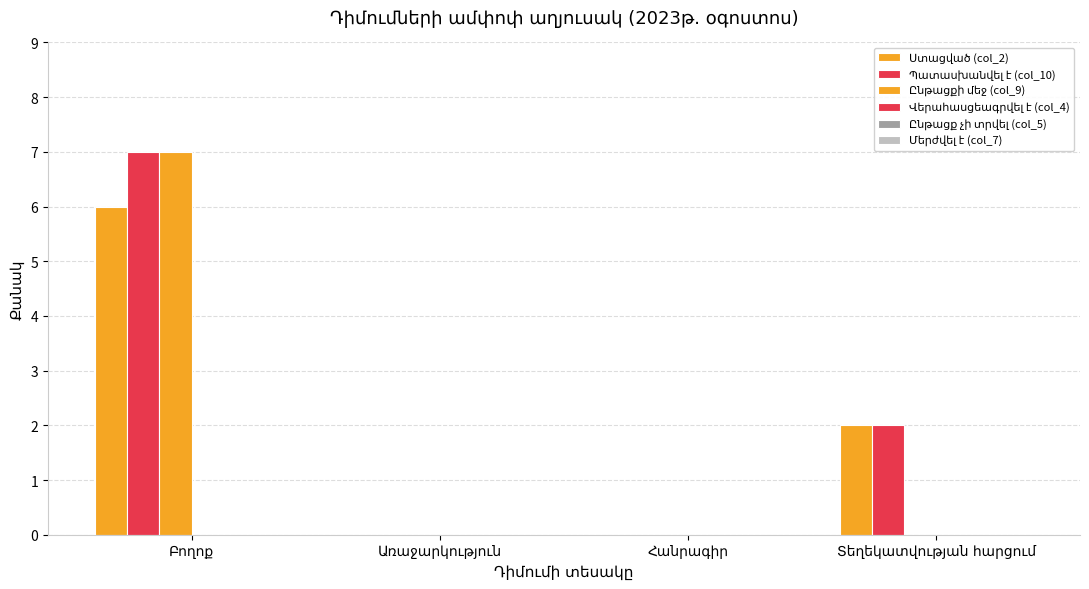

Count the number of categories in the chart.

4